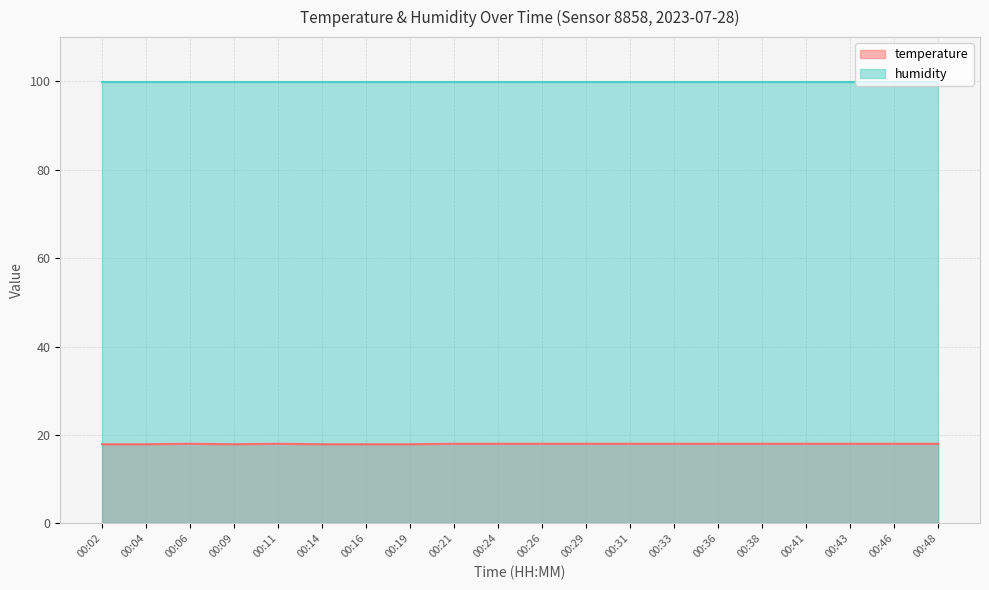

Is it true that humidity equals 164.5 at 00:24?

False